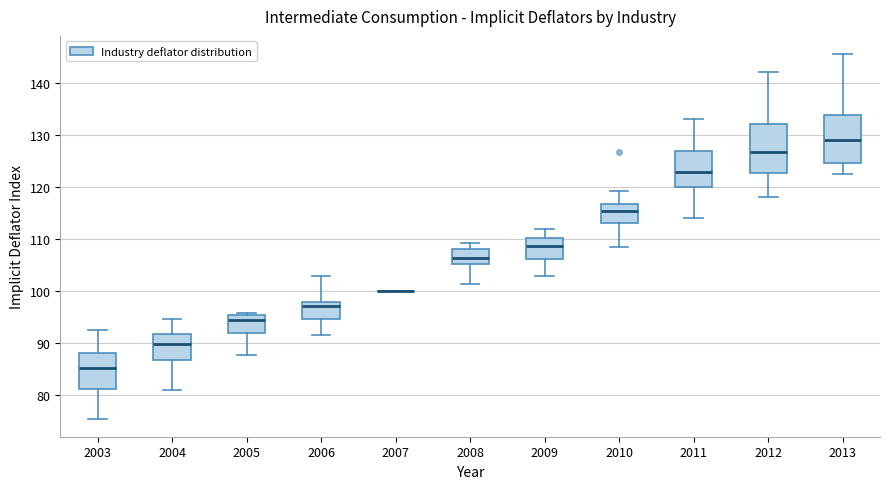

Reading left to right, read every box against the y-axis: the position of its median line, the range the box covers, and the ends of its whiskers. The values are not printed on the chart, so give them approximately, as read against the axis.

2003: median 85, box 81 to 88, whiskers 75 to 92
2004: median 90, box 87 to 92, whiskers 81 to 95
2005: median 94, box 92 to 95, whiskers 88 to 96
2006: median 97, box 94 to 98, whiskers 91 to 103
2007: box collapsed to a line at 100, whiskers 100 to 100
2008: median 106, box 105 to 108, whiskers 101 to 109
2009: median 109, box 106 to 110, whiskers 103 to 112
2010: median 115, box 113 to 117, whiskers 108 to 119
2011: median 123, box 120 to 127, whiskers 114 to 133
2012: median 127, box 123 to 132, whiskers 118 to 142
2013: median 129, box 125 to 134, whiskers 122 to 146